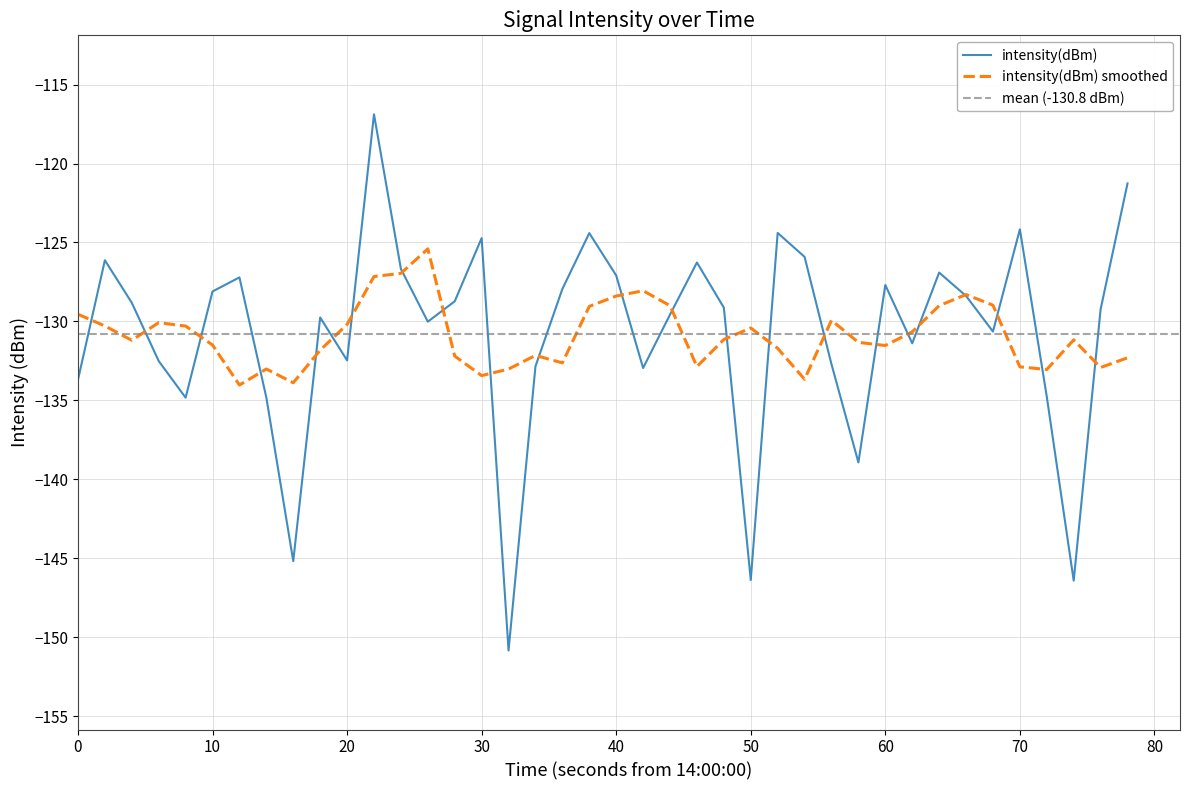

What is the minimum value for intensity(dBm)?

-150.8